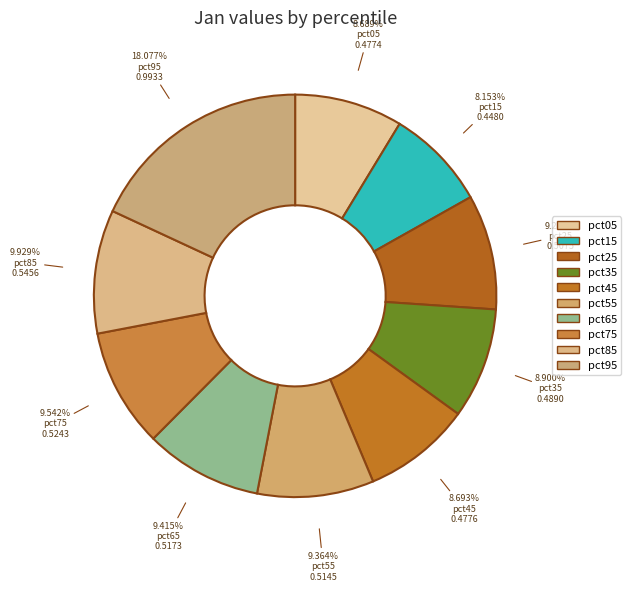

Which slice is the smallest?

pct15